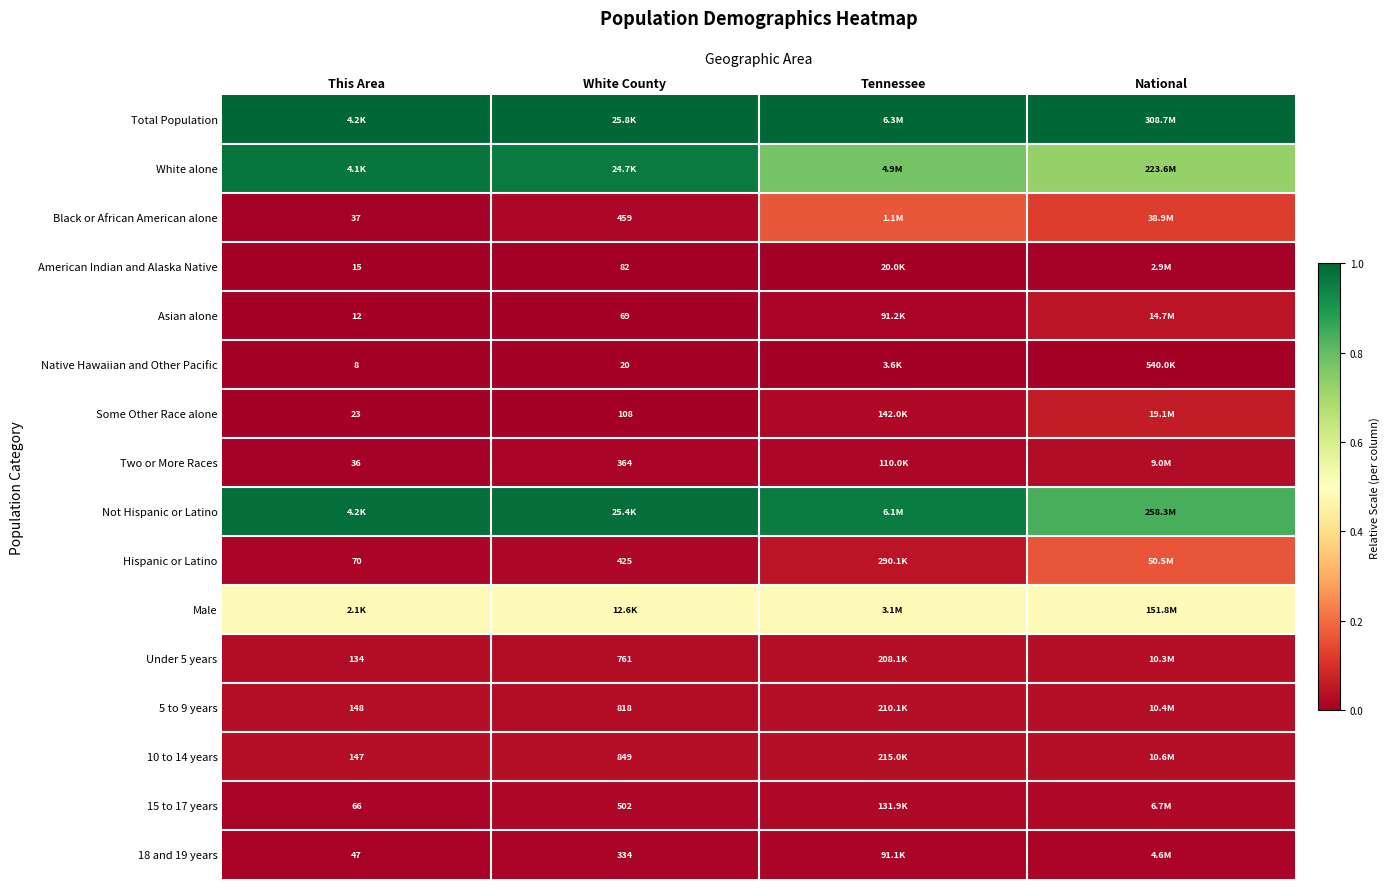

Is the value of Asian alone at This Area greater than the value of Native Hawaiian and Other Pacific at This Area?

Yes